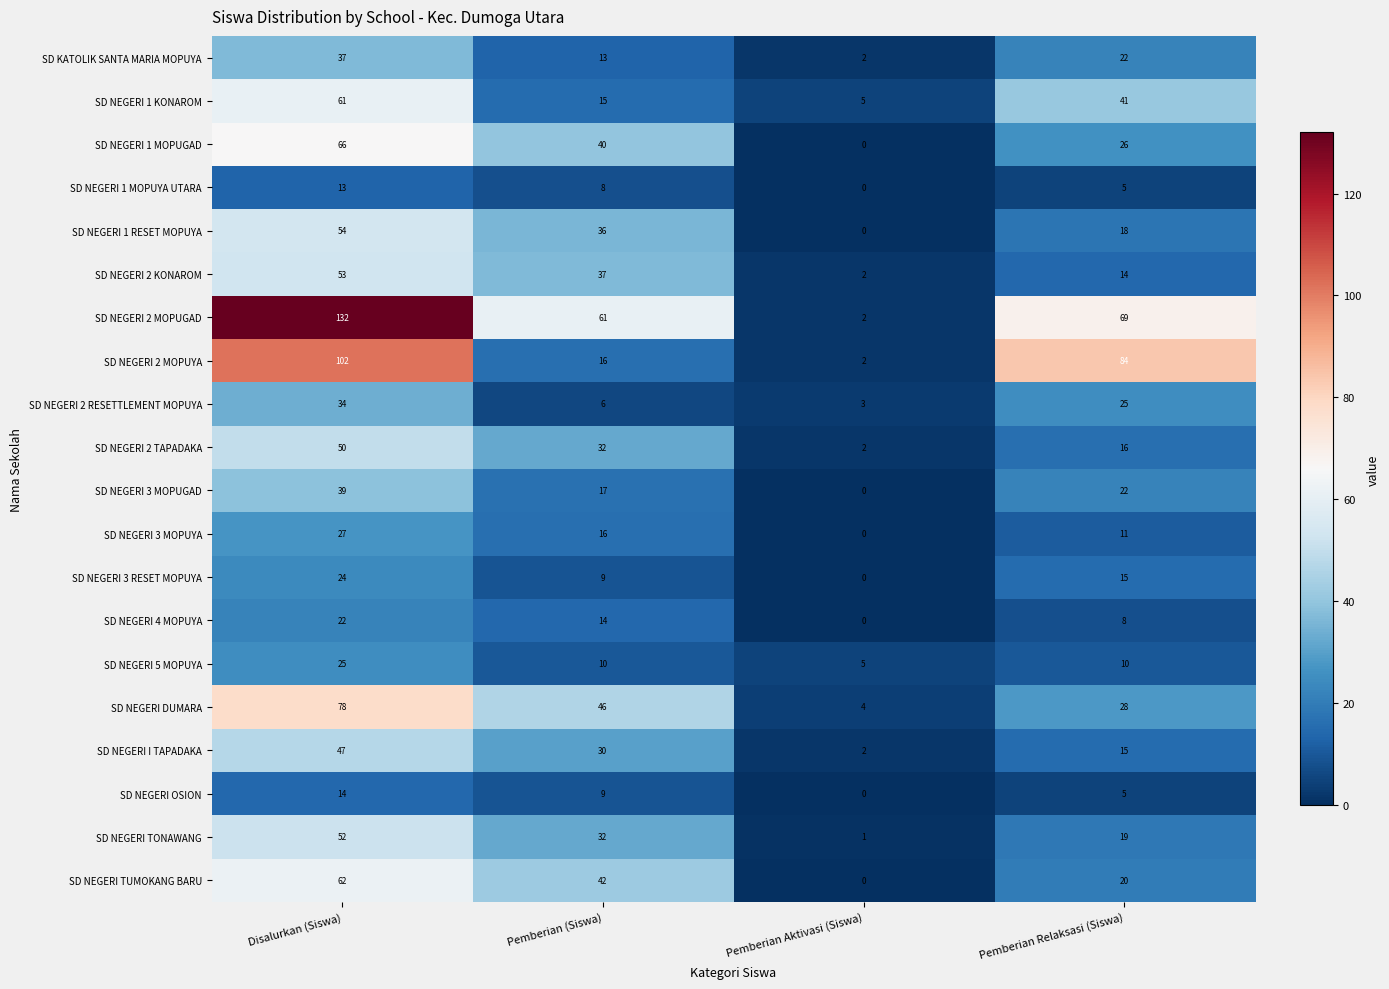

The SD NEGERI 3 MOPUYA series shows 15 at Disalurkan (Siswa). True or false?

False